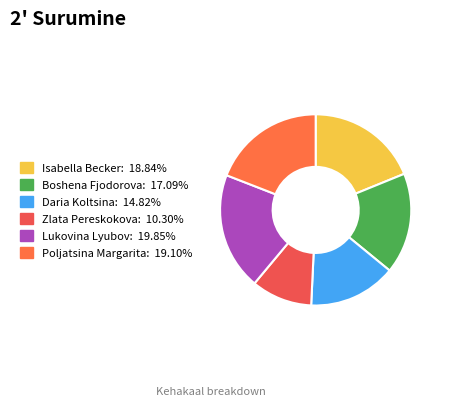

How many segments does this pie chart have?

6